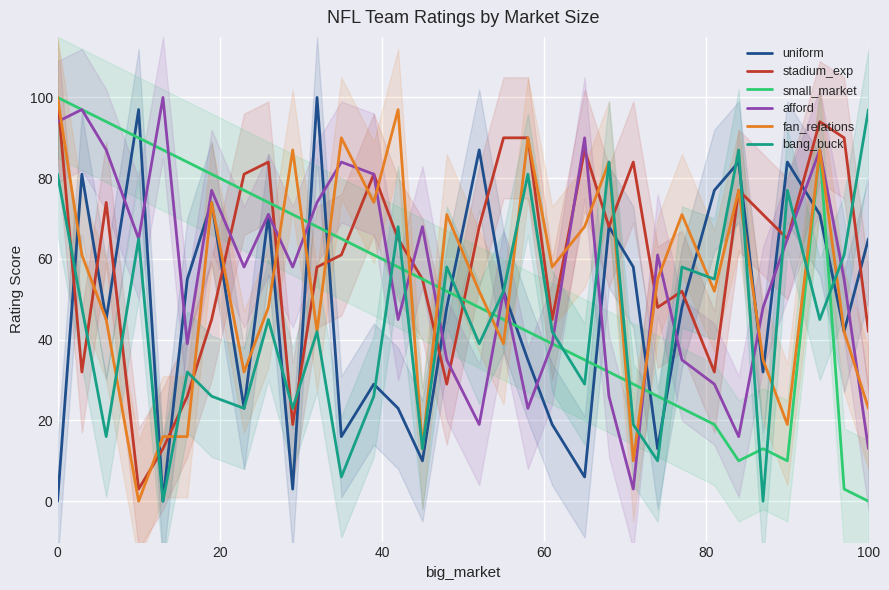

How many values in the afford series exceed 58?

15